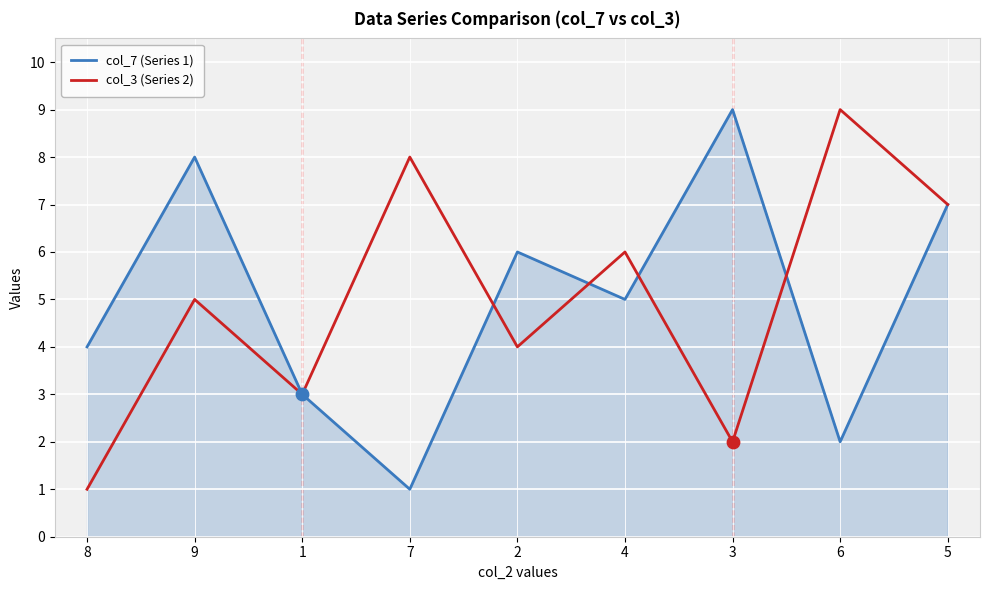

Between 7 and 5, which series saw the biggest shift?

col_7 (Series 1)